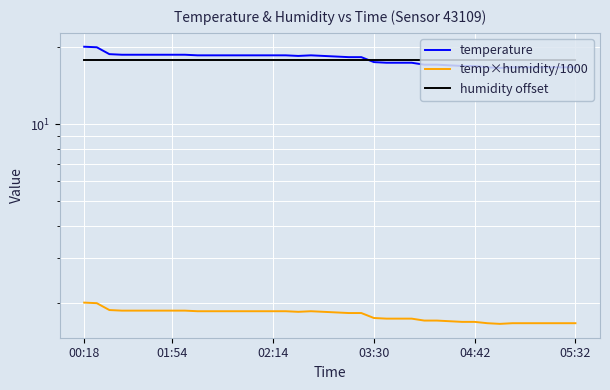

True or false: humidity offset and temperature cross at least once.

True